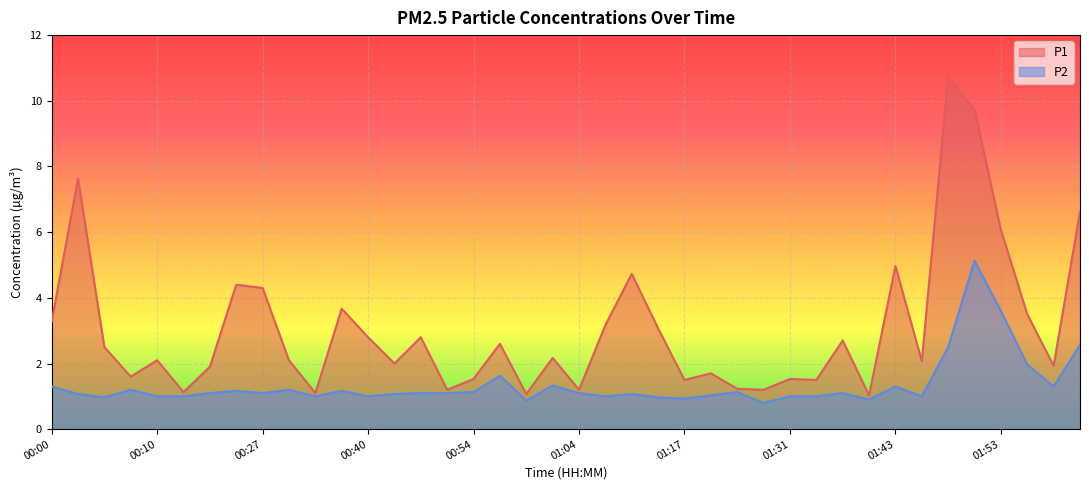

In P2, how many points are lower than both neighbors (excluding endpoints)?

11